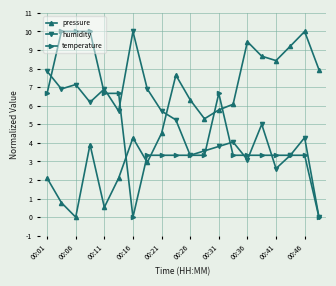

What is the difference between the second highest and minimum values in the pressure series?

9.5